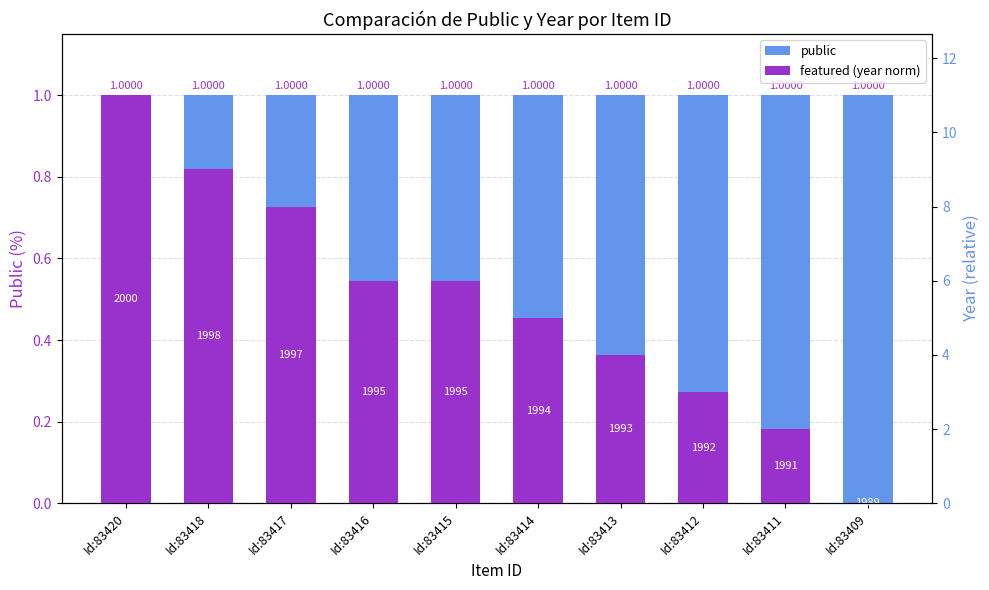

What is the sum of all public values?

10.0